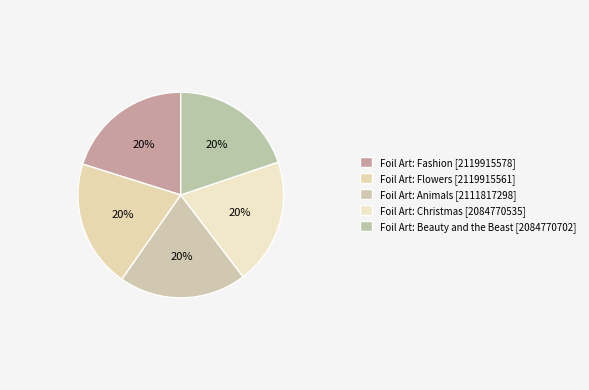

What is the ratio of the value at Foil Art: Animals to the value at Foil Art: Beauty and the Beast?

1.0